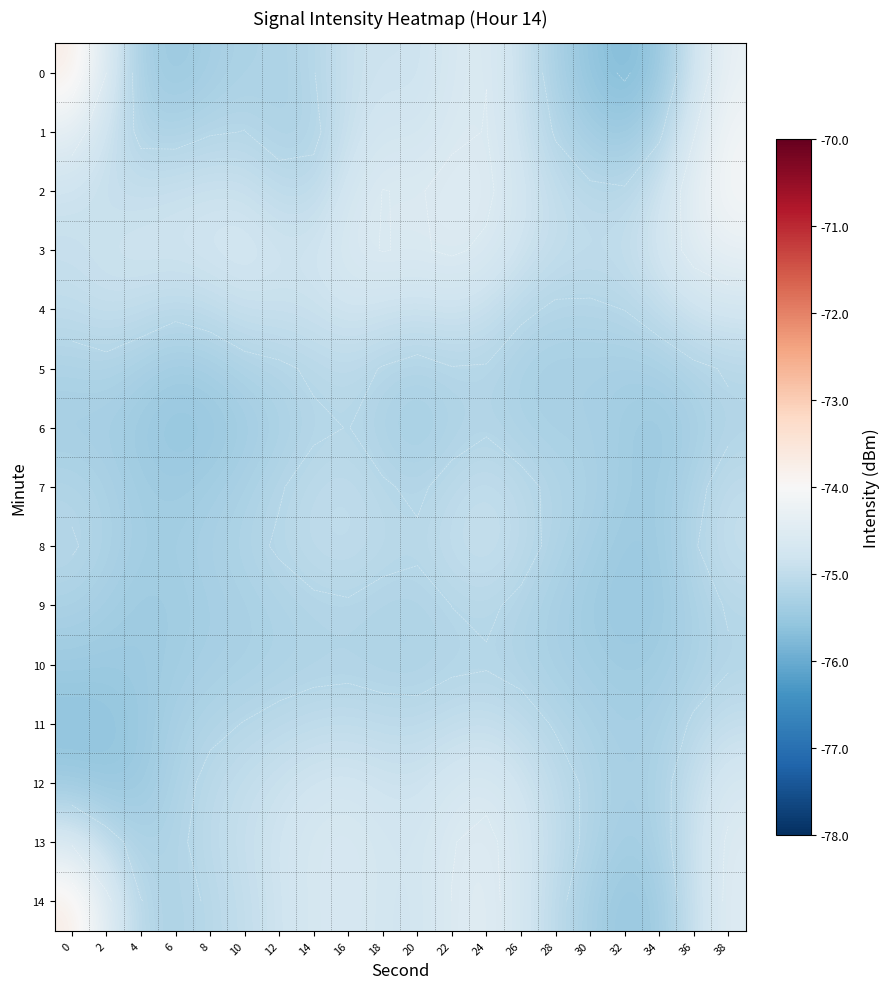

At how many categories does at least one series exceed -74?

1